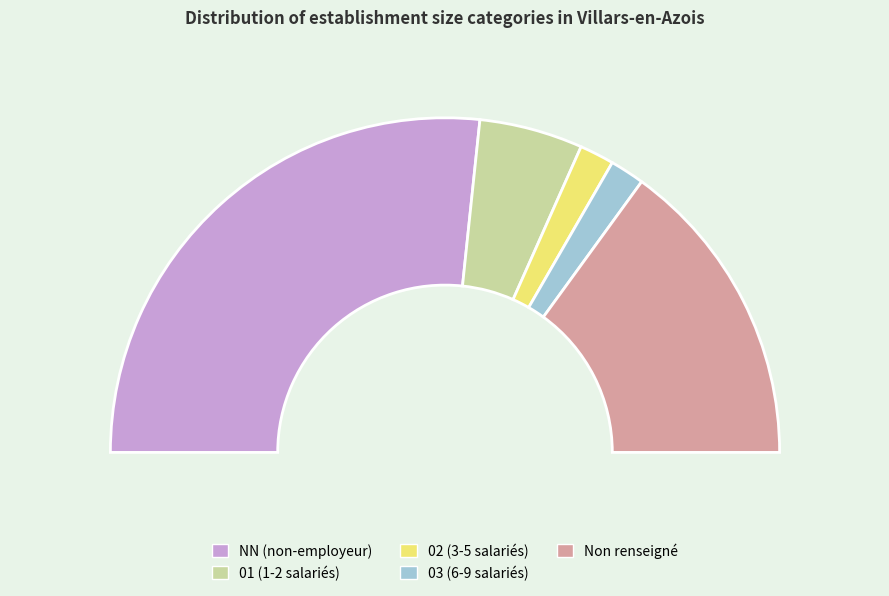

What is the total percentage of NN and 02?

56.7%